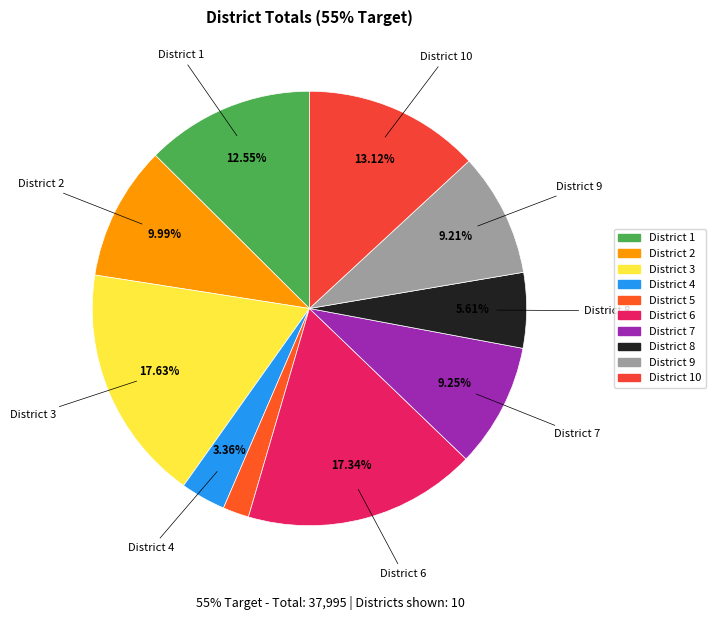

Count the number of slices in the pie.

10